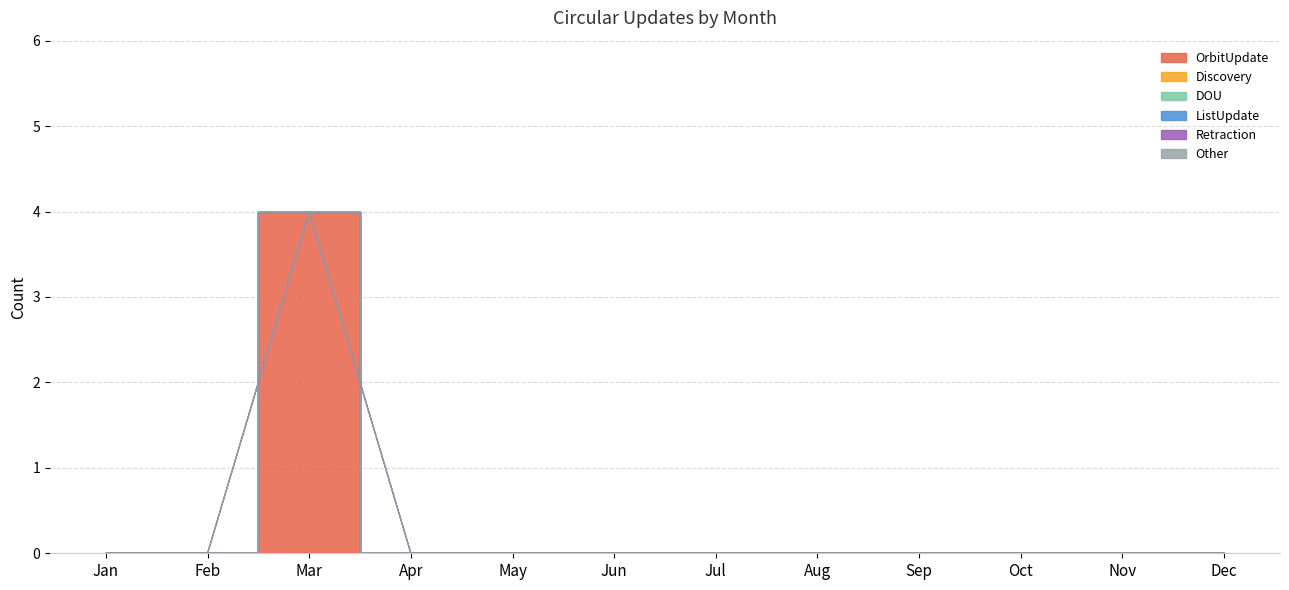

Where is the first local maximum for OrbitUpdate?

Mar